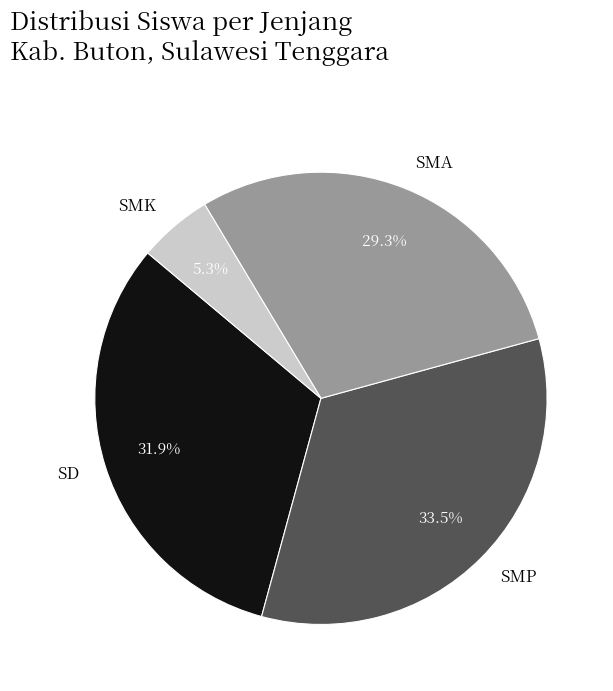

How many segments does this pie chart have?

4